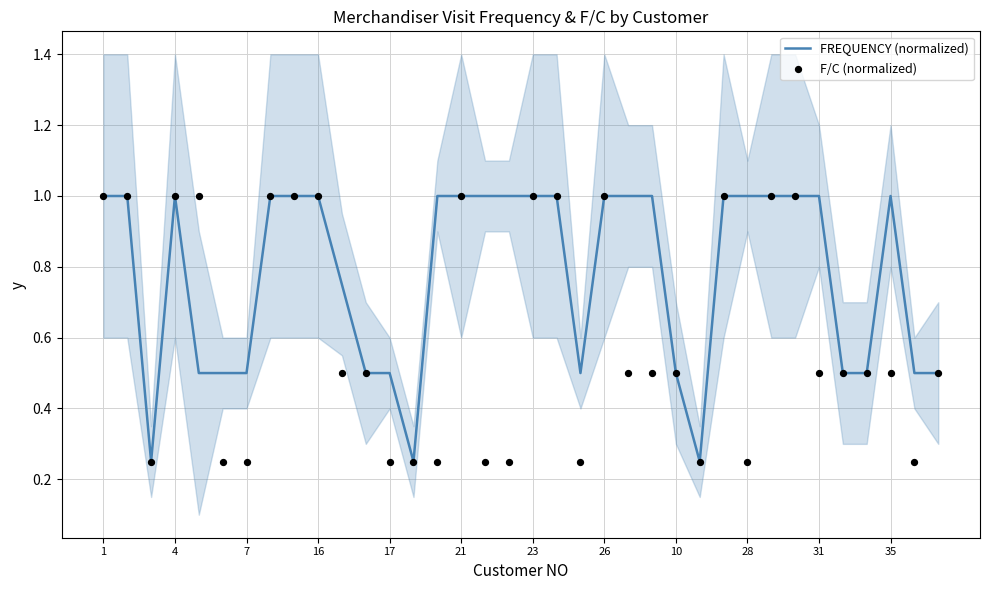

At which category is the sum across all series the highest?

1